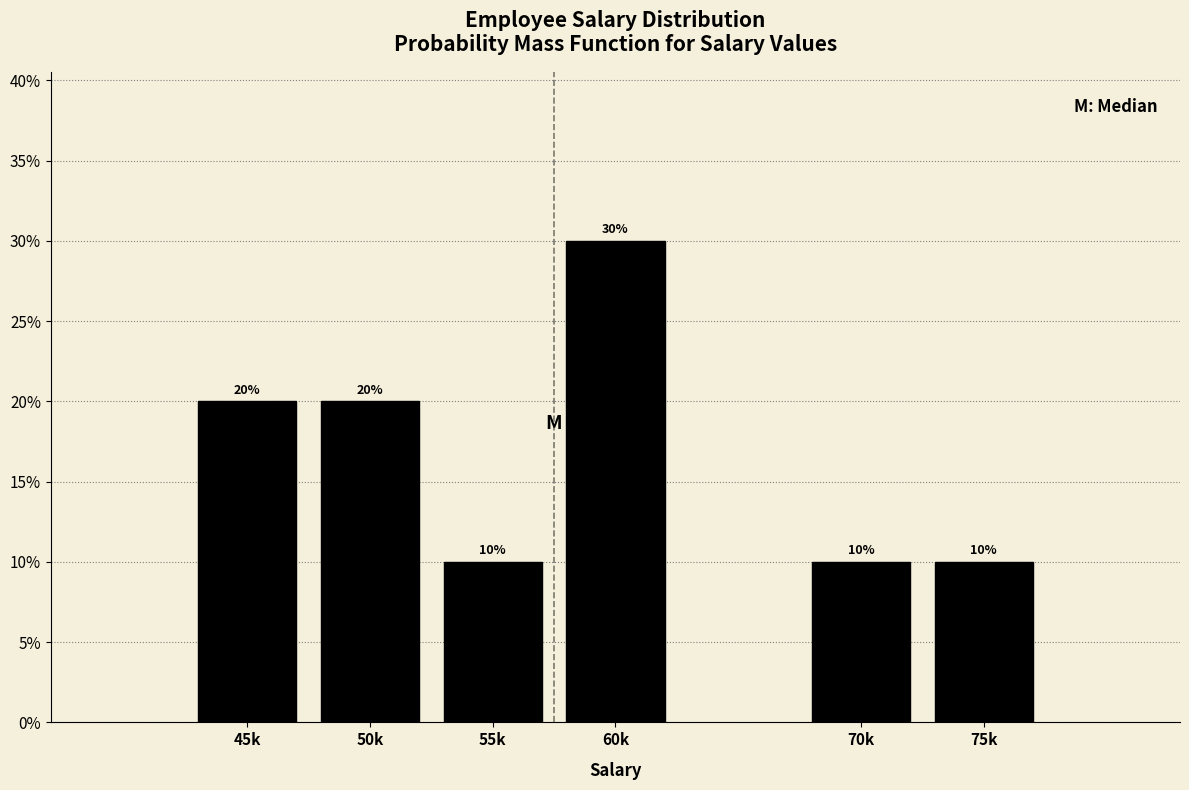

Reading left to right, what are all the values shown in this chart?

20	20	10	30	10	10